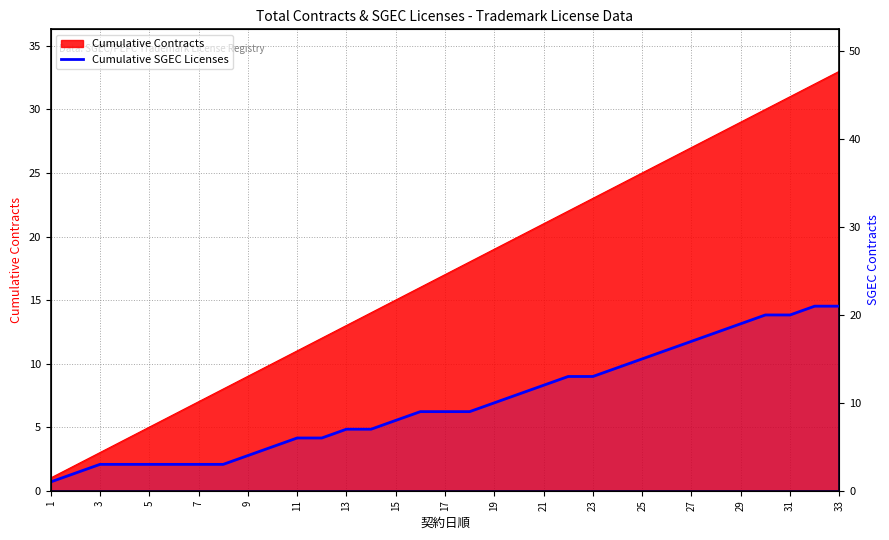

The chart shows a value of 23 at 21. True or false?

False